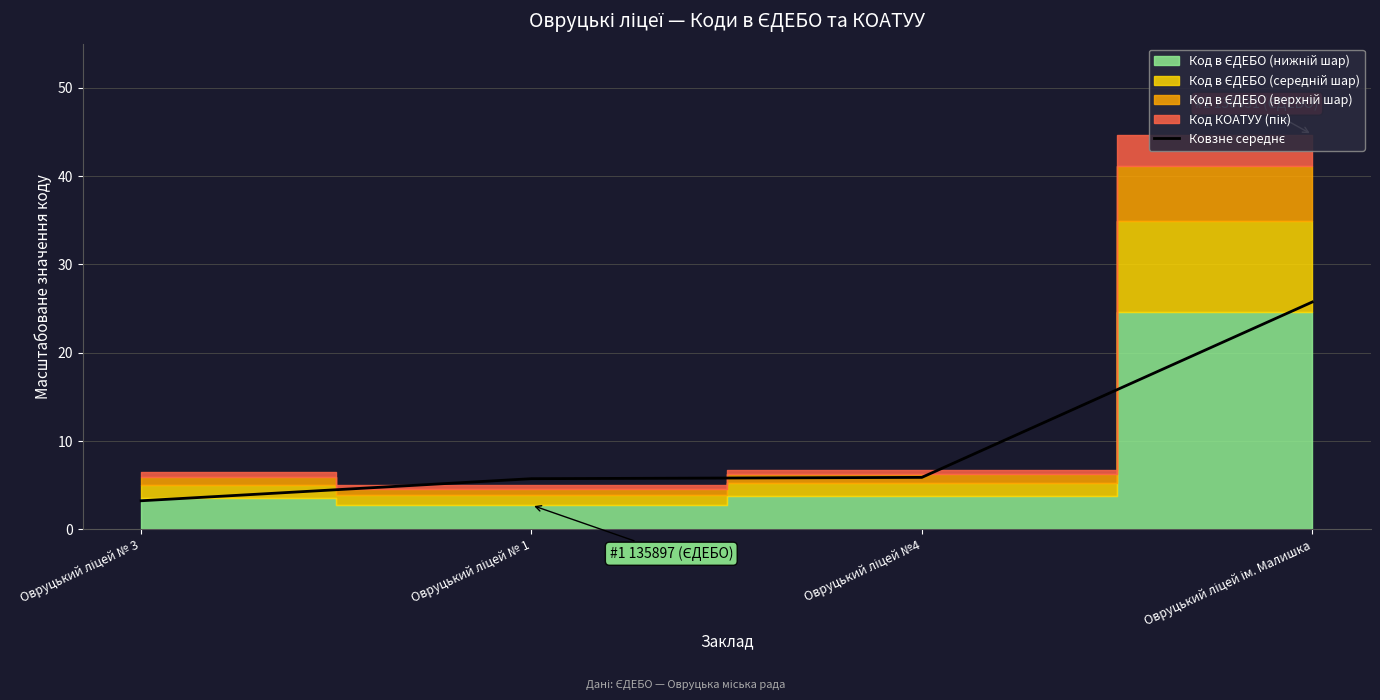

What is the label of the 3rd point from the right?

Овруцький ліцей № 1